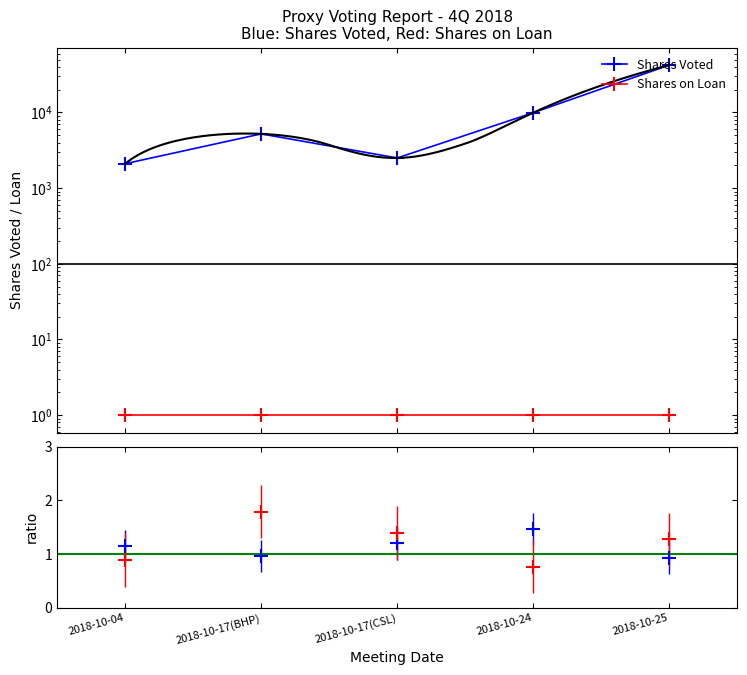

How many data points does each series have?

5